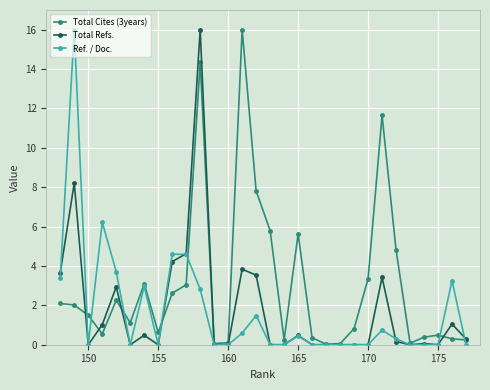

Which series has the largest total across all categories?

Total Cites (3years)